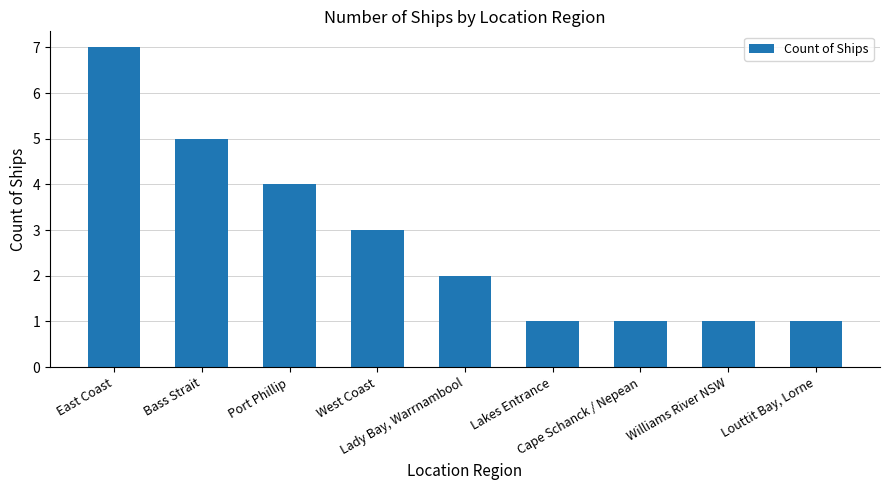

What is the difference between the maximum and minimum values?

6